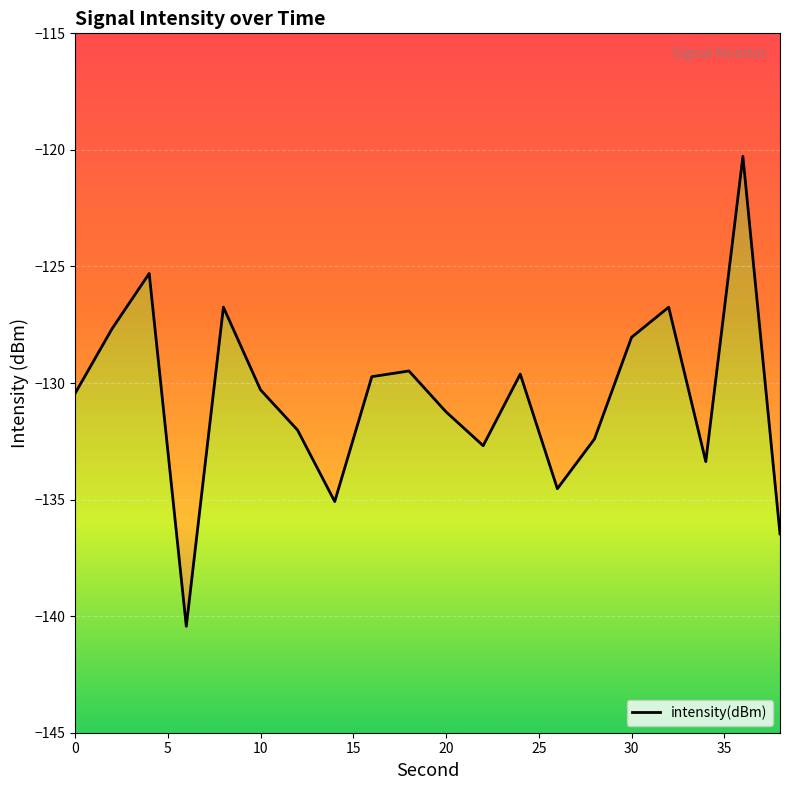

Is it true that the value at 20 is -89.9?

False